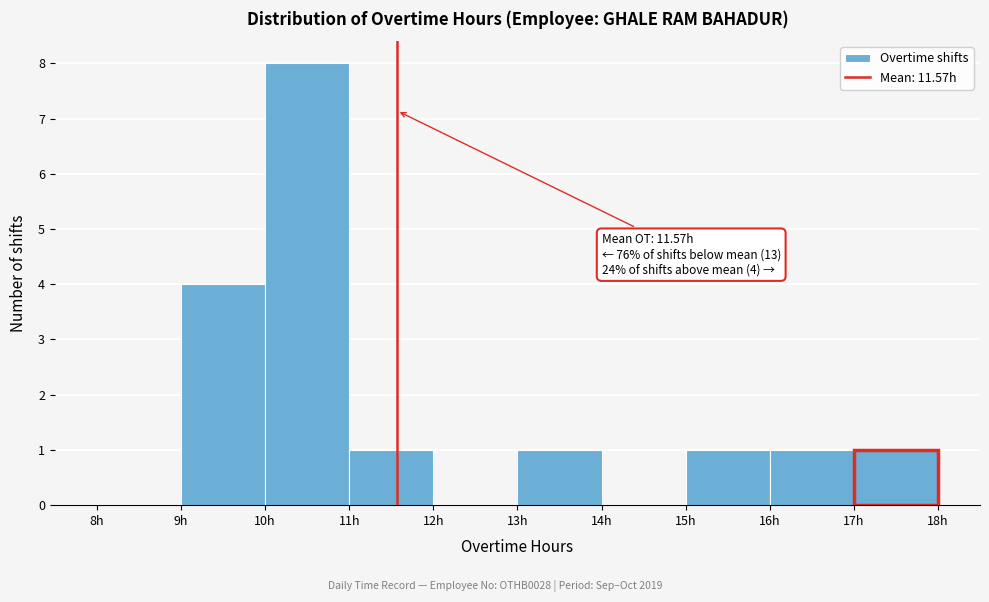

Over which range of the x-axis is the bar tallest?

10 to 11